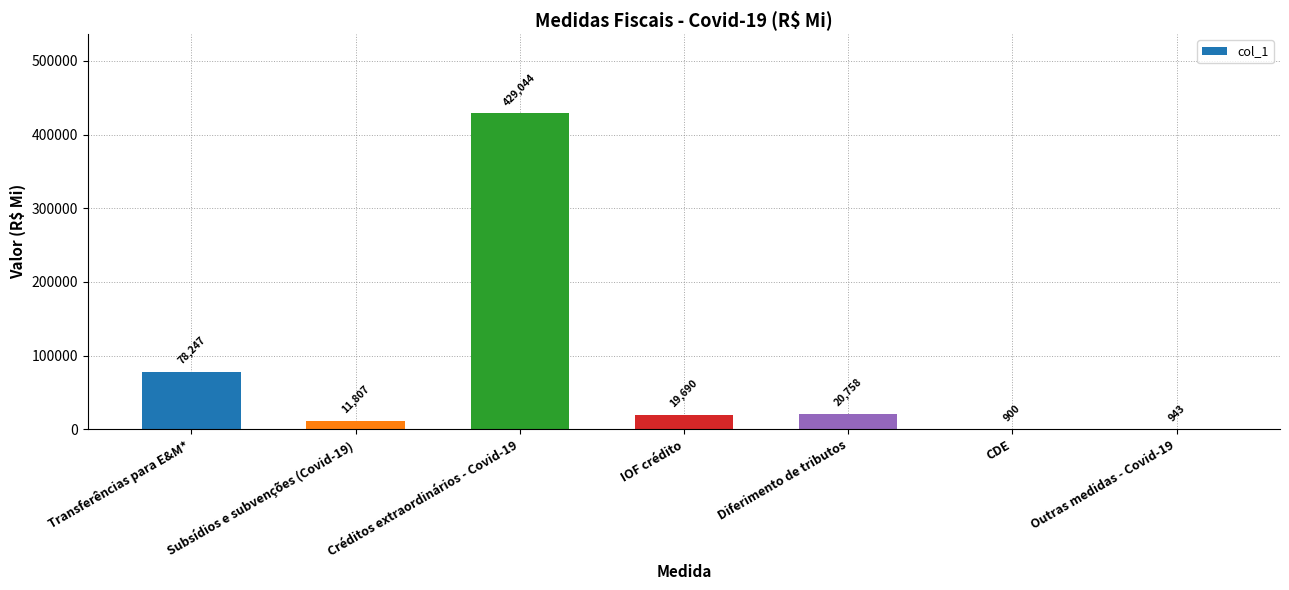

Between CDE and Transferências para E&M*, which is larger?

Transferências para E&M*